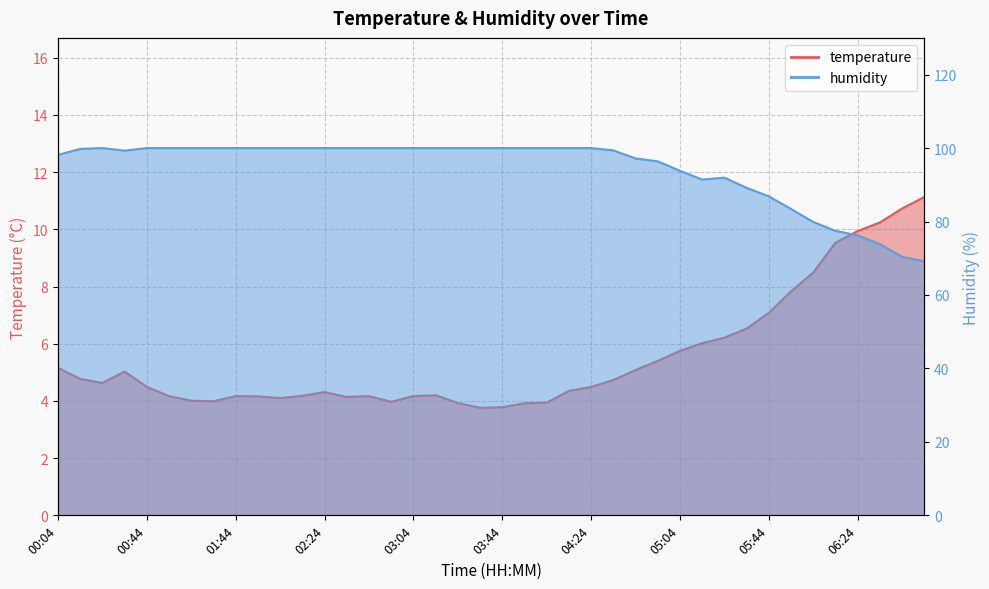

Where does the temperature series first go above 4?

00:04